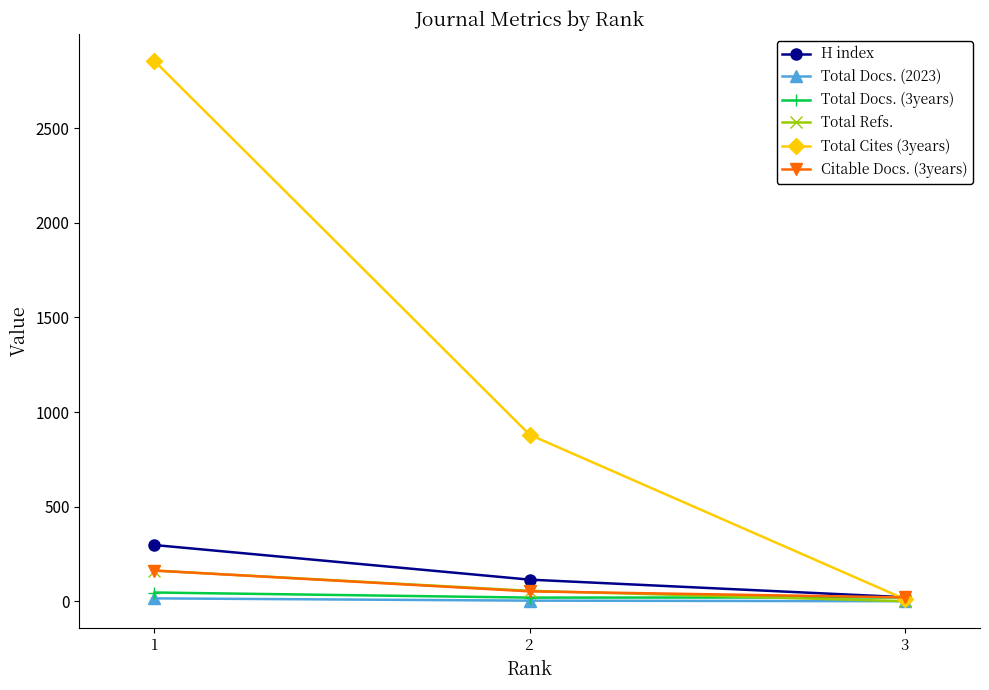

What is the sum of all Total Docs. (3years) values?

85